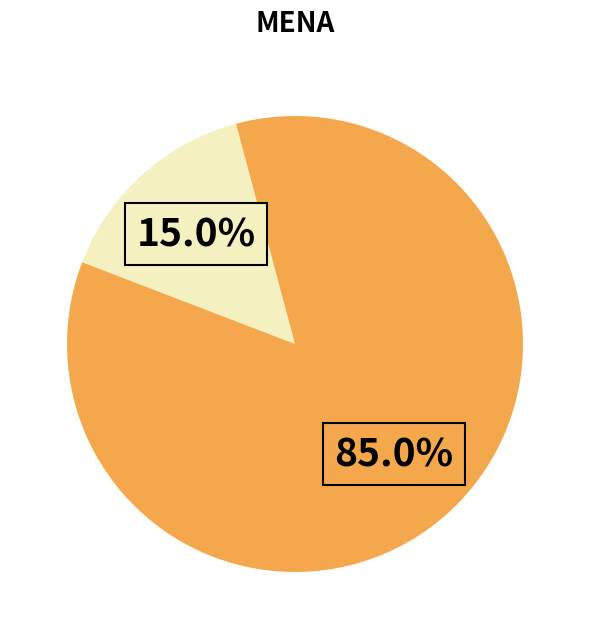

Is there a majority slice in this chart?

Yes